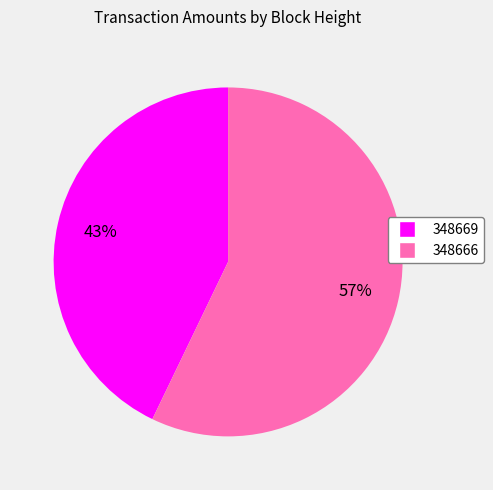

Is it true that 348669 is 30% of the pie?

False